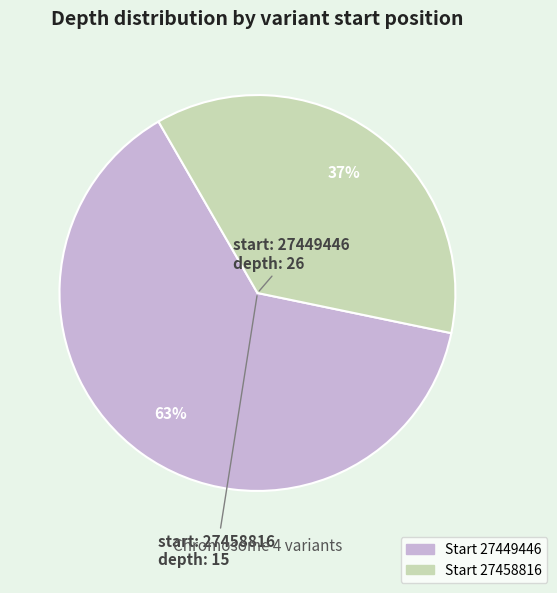

To the nearest percent, what is the average slice percentage?

50%